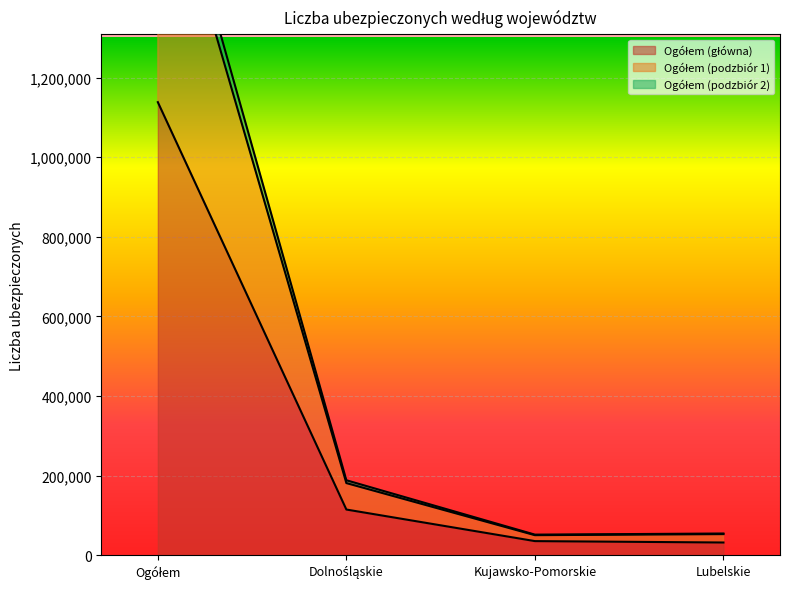

How many lines are shown in the chart?

3